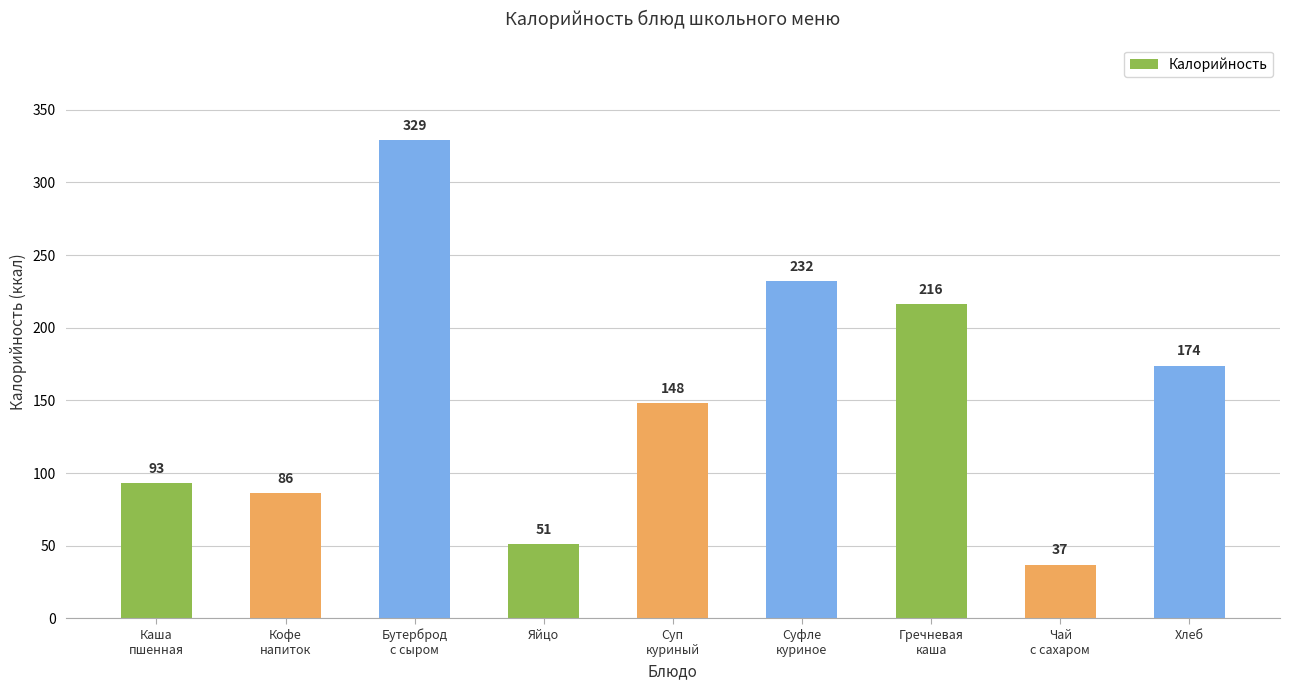

What is the average value?

152